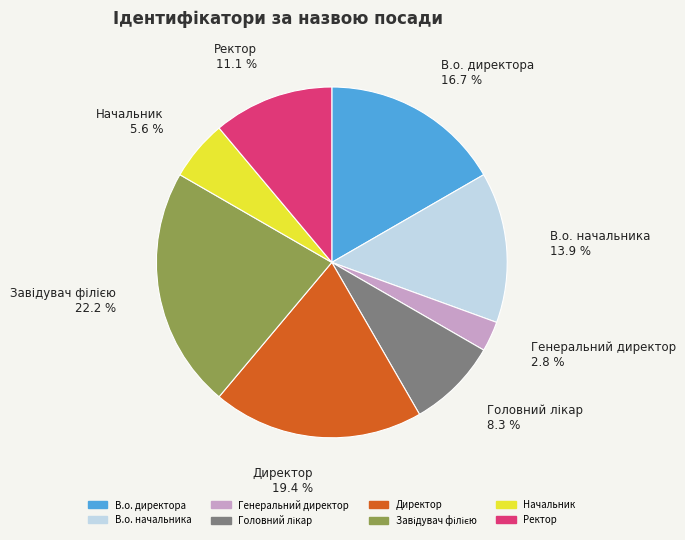

Does В.о. начальника account for over 50% of the chart?

No